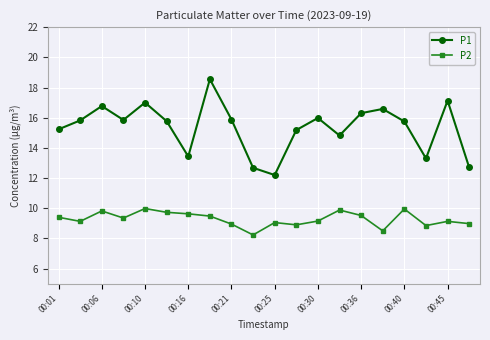

True or false: P2 and P1 cross at least once.

False